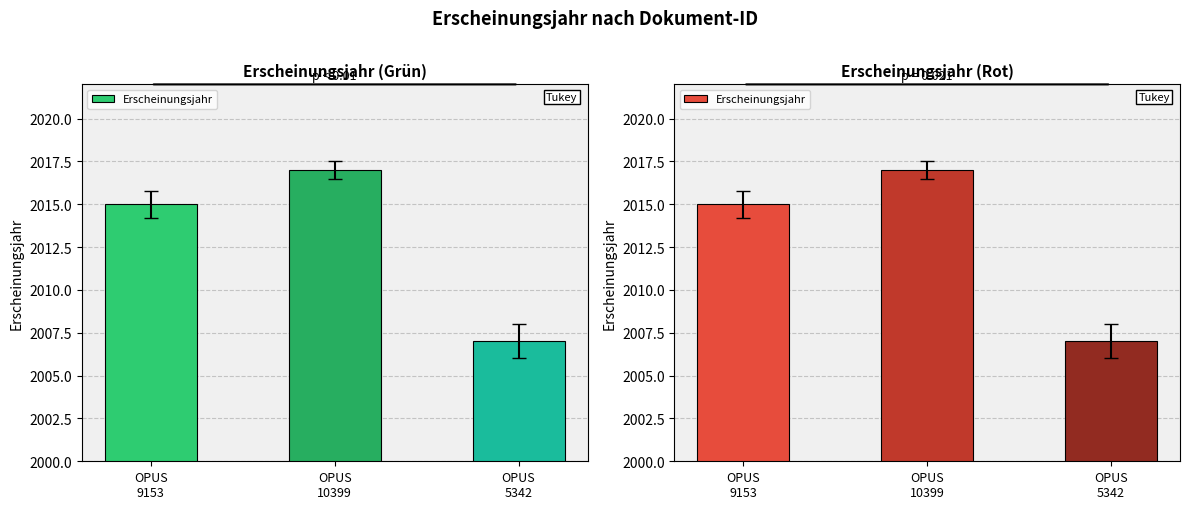

Reading right to left, transcribe all the data shown in this chart.

OPUS
5342=2007	OPUS
10399=2017	OPUS
9153=2015